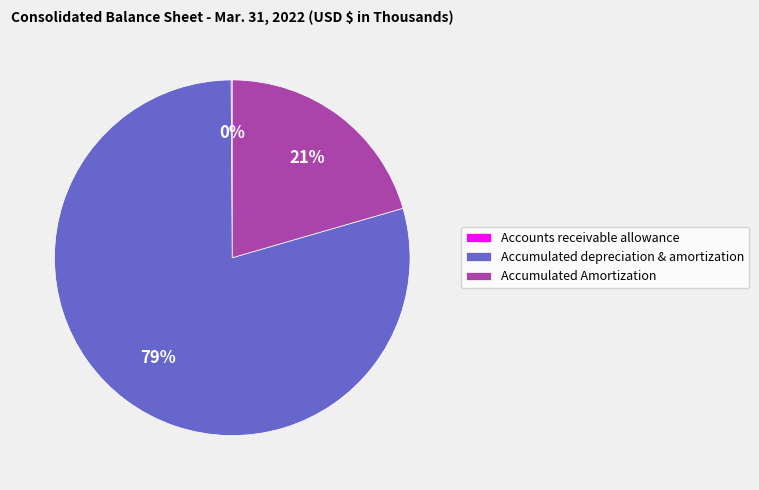

To the nearest percent, what percentage of the pie is Accumulated Amortization?

21%